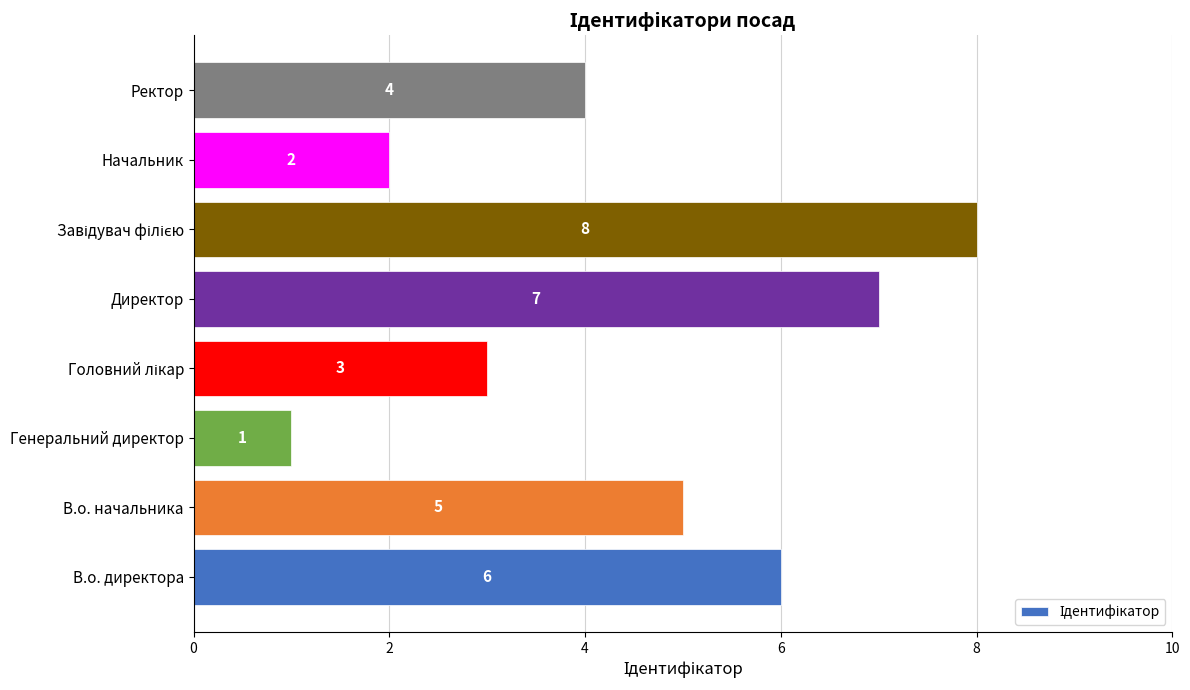

How many values are below 5?

4